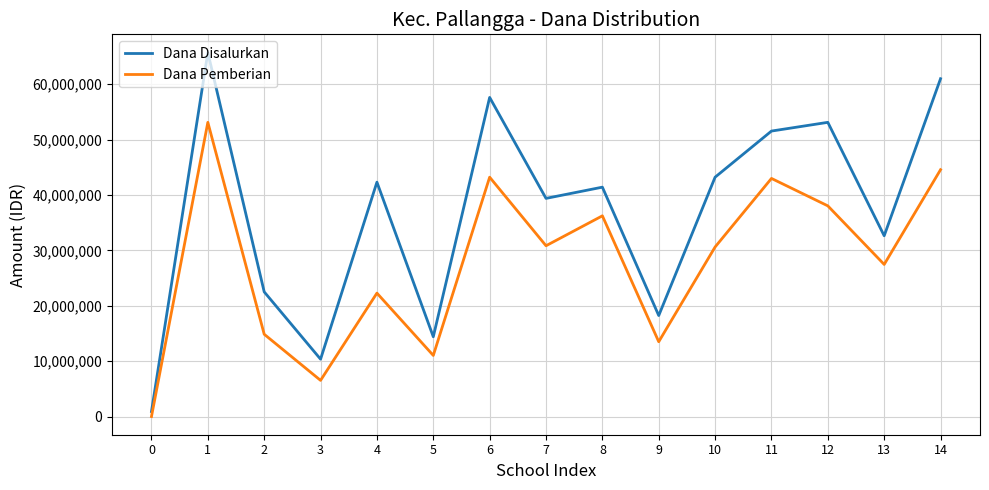

Which series has the widest spread of values?

Dana Disalurkan